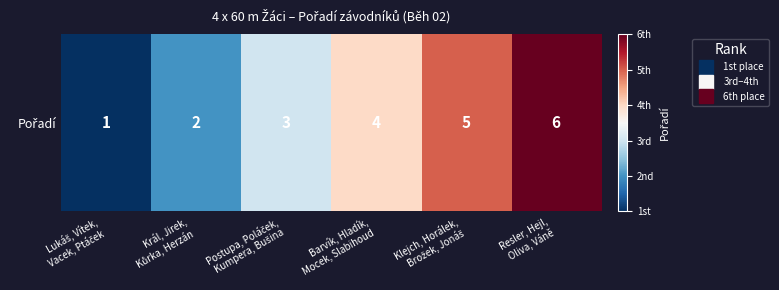

Count the values in the range 2 to 5.

4